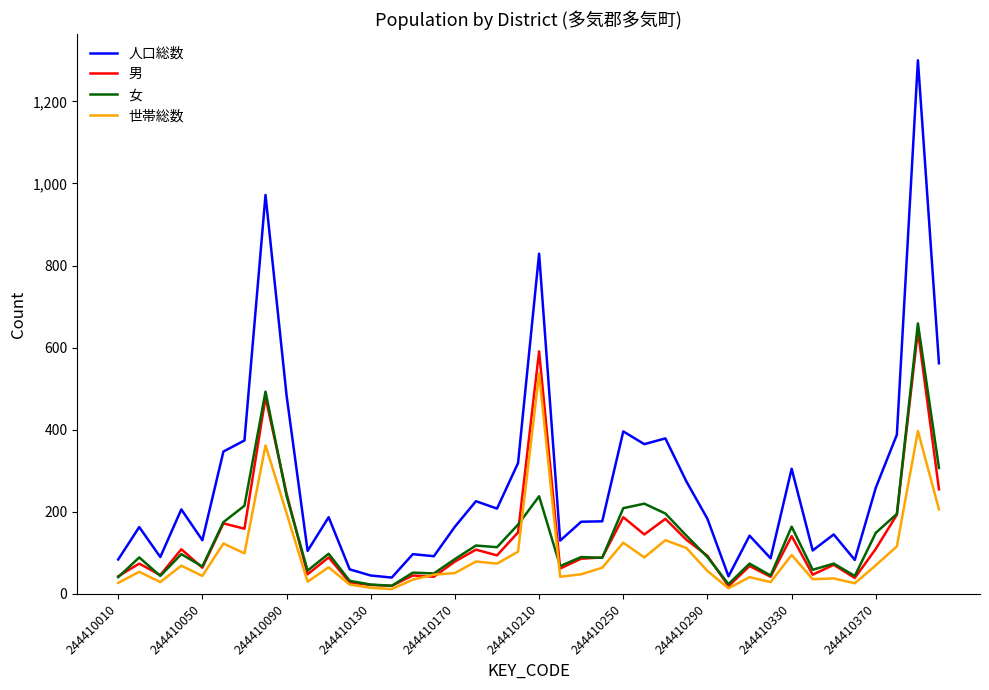

What is the greatest value displayed?

1300